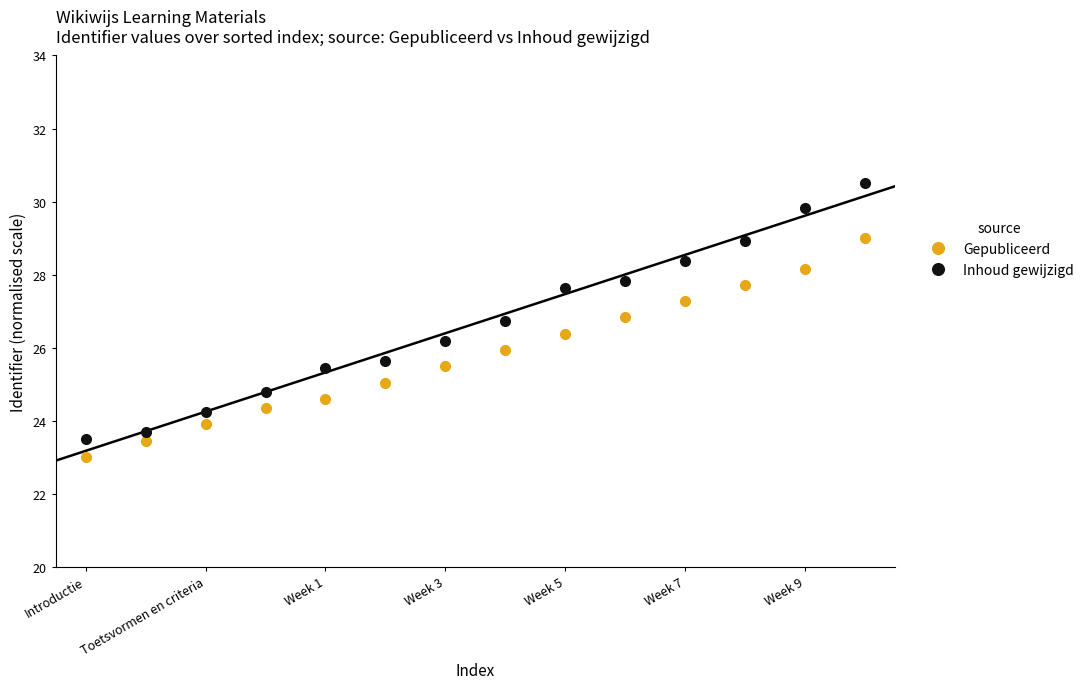

How many lines are shown in the chart?

2